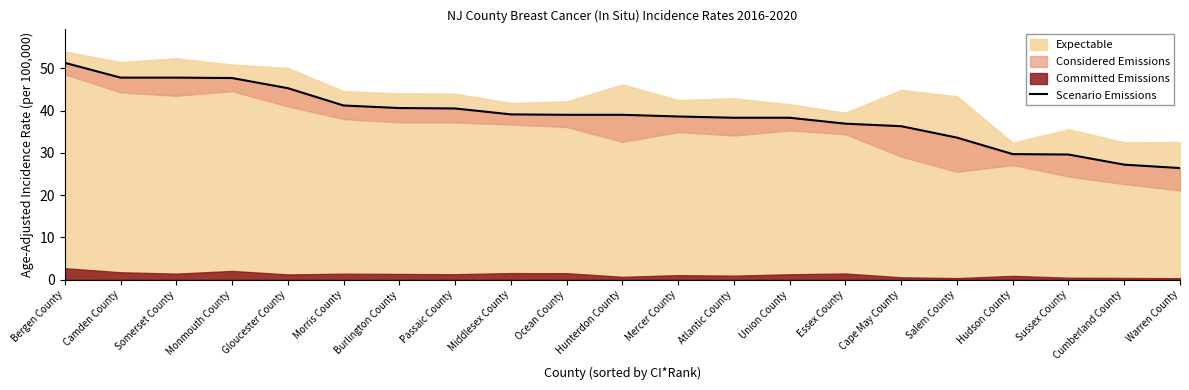

How many values are below 39?

10